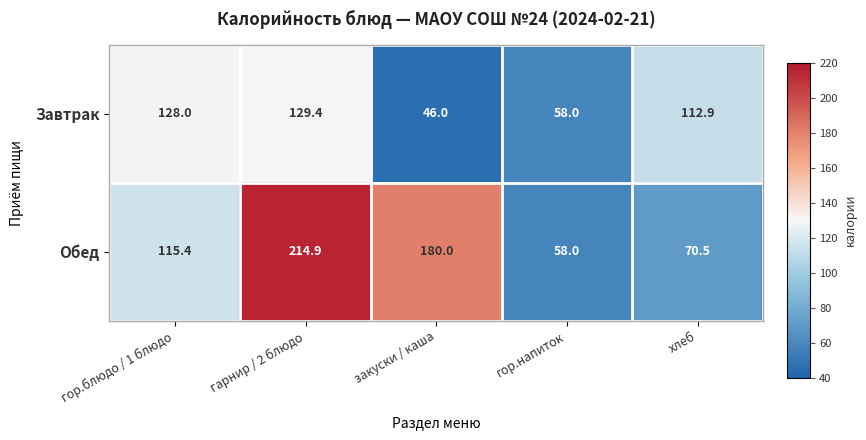

Reading left to right, extract all data points from this chart.

Завтрак: гор.блюдо / 1 блюдо=128.0	гарнир / 2 блюдо=129.4	закуски / каша=46.0	гор.напиток=58.0	хлеб=112.9
Обед: гор.блюдо / 1 блюдо=115.4	гарнир / 2 блюдо=214.9	закуски / каша=180.0	гор.напиток=58.0	хлеб=70.5